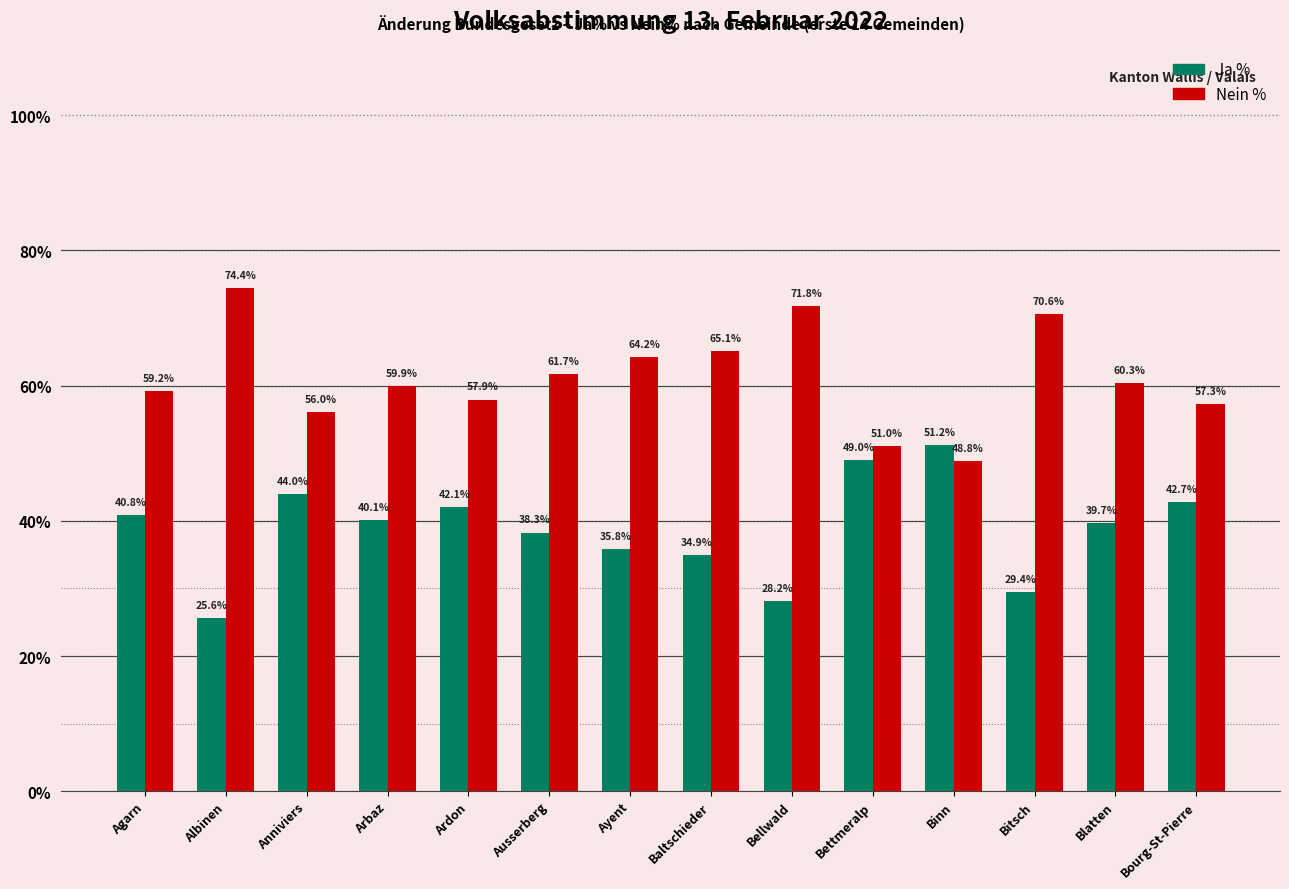

What is the difference between the maximum and minimum values in the Nein % series?

25.6